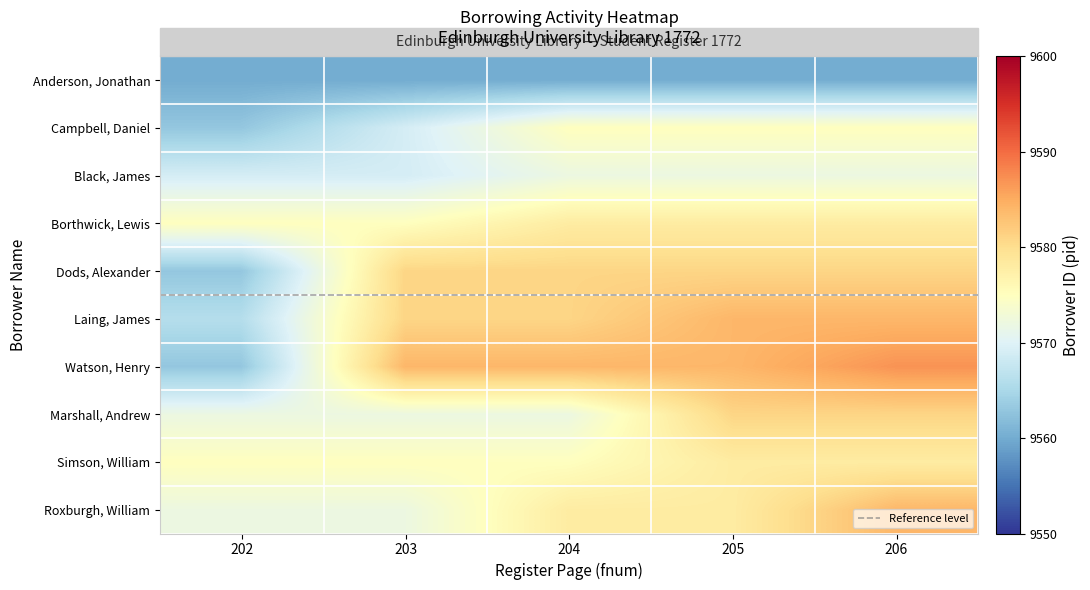

At which category does the chart reach its minimum across all series?

202